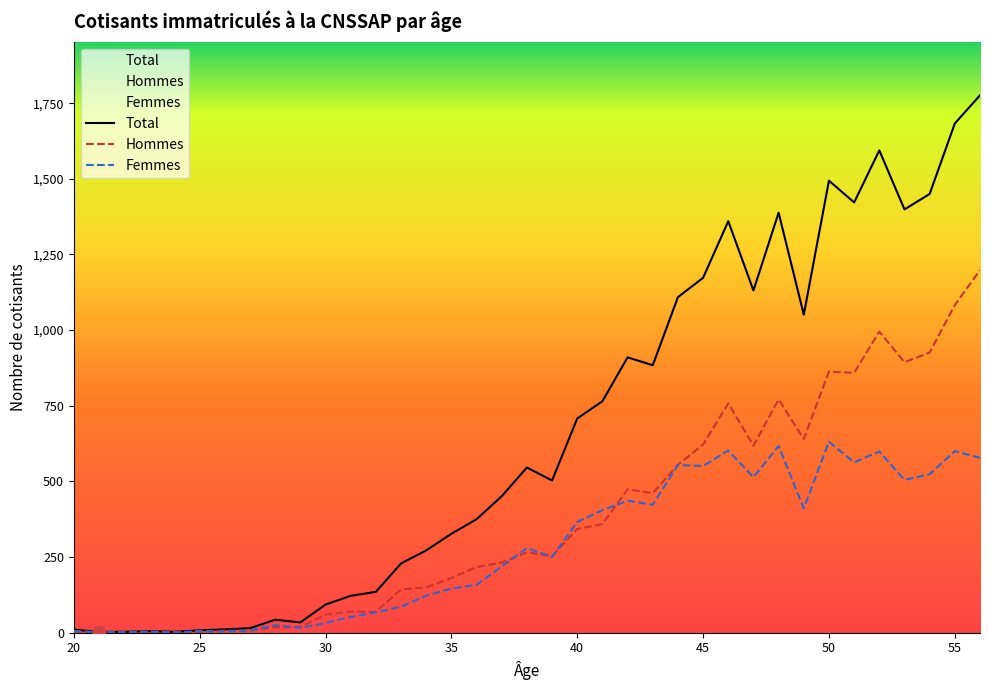

At how many categories does at least one series exceed 1516?

3